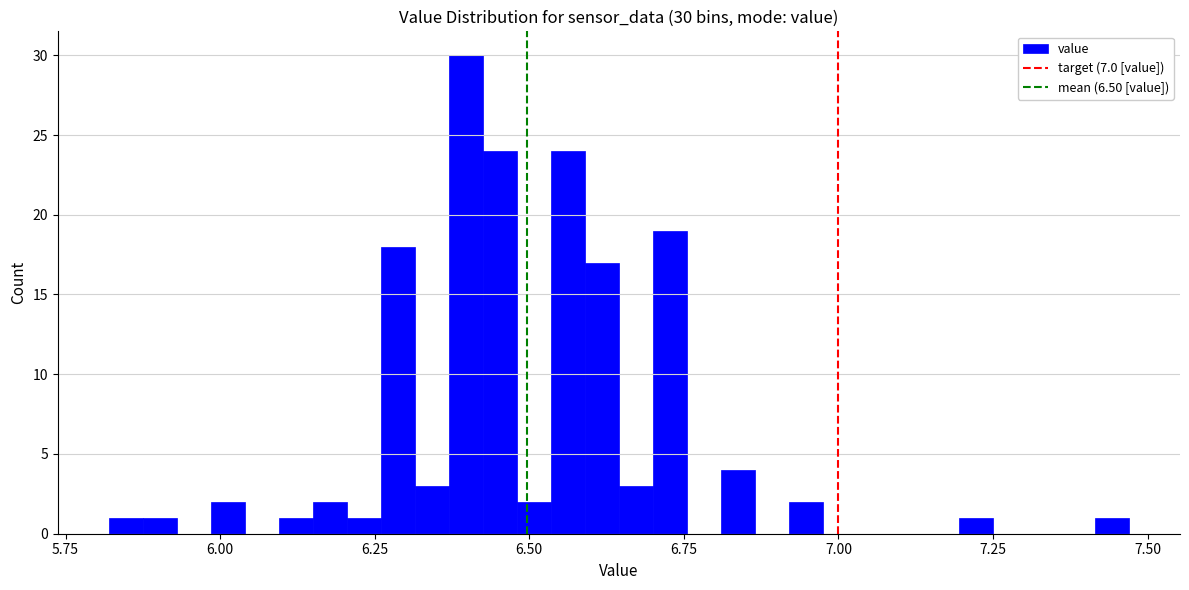

Read against the x-axis, roughly where is the centre of the tallest bar?

6.40